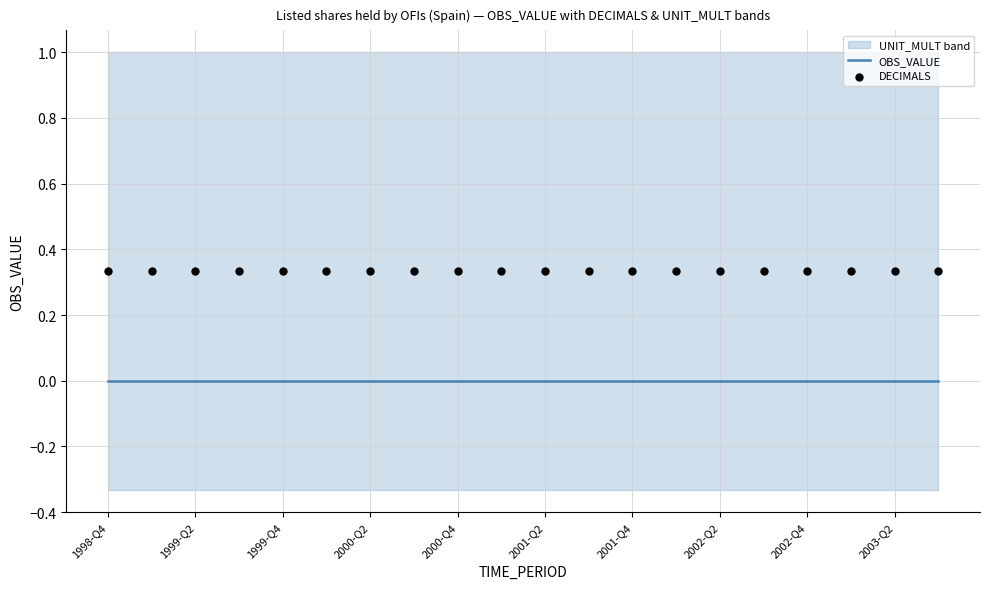

Which series has the largest total across all categories?

DECIMALS